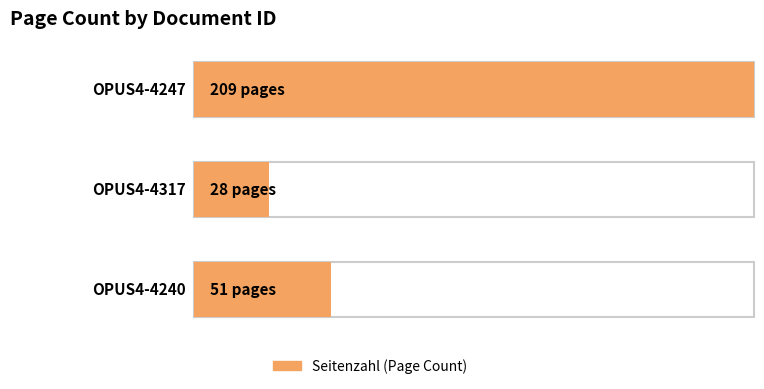

What is the minimum value shown in the chart?

28